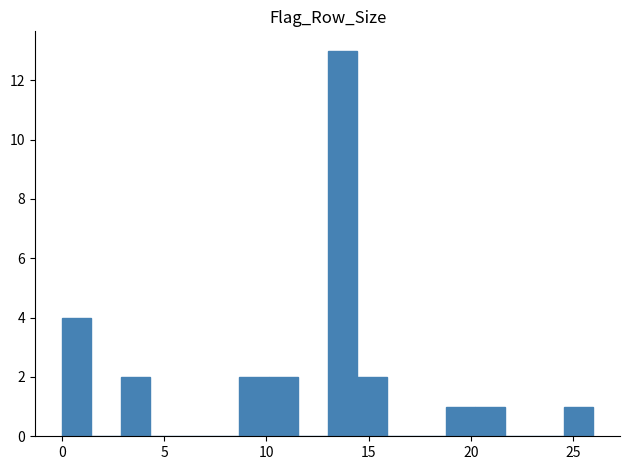

Read against the x-axis, roughly where is the centre of the tallest bar?

13.5